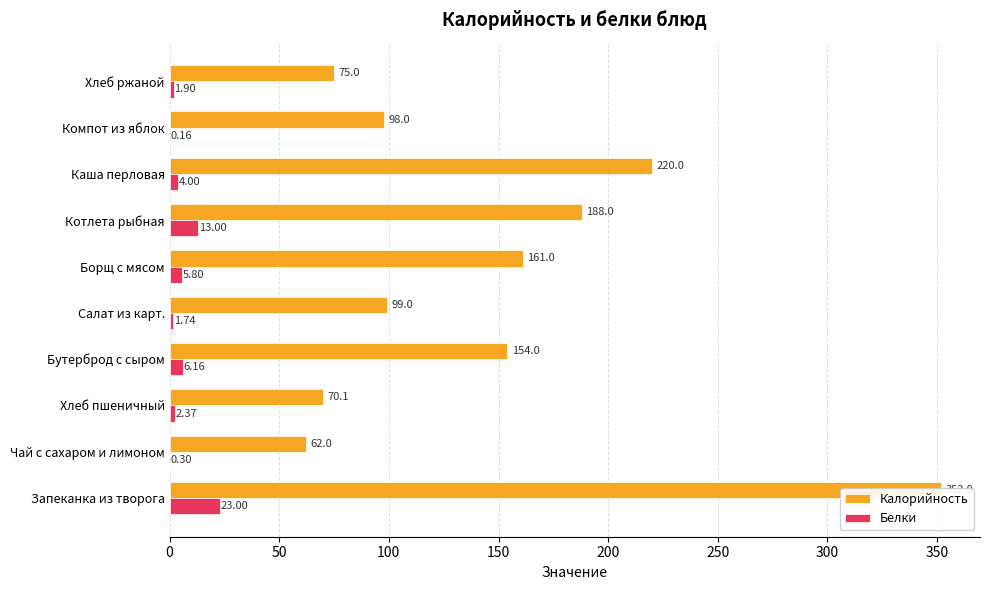

The Белки series shows 2.4 at Бутерброд с сыром. True or false?

False